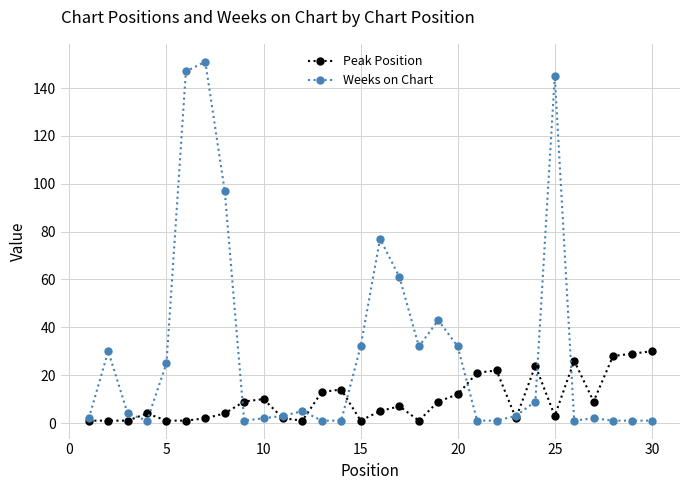

What is the highest value of the Peak Position series?

30